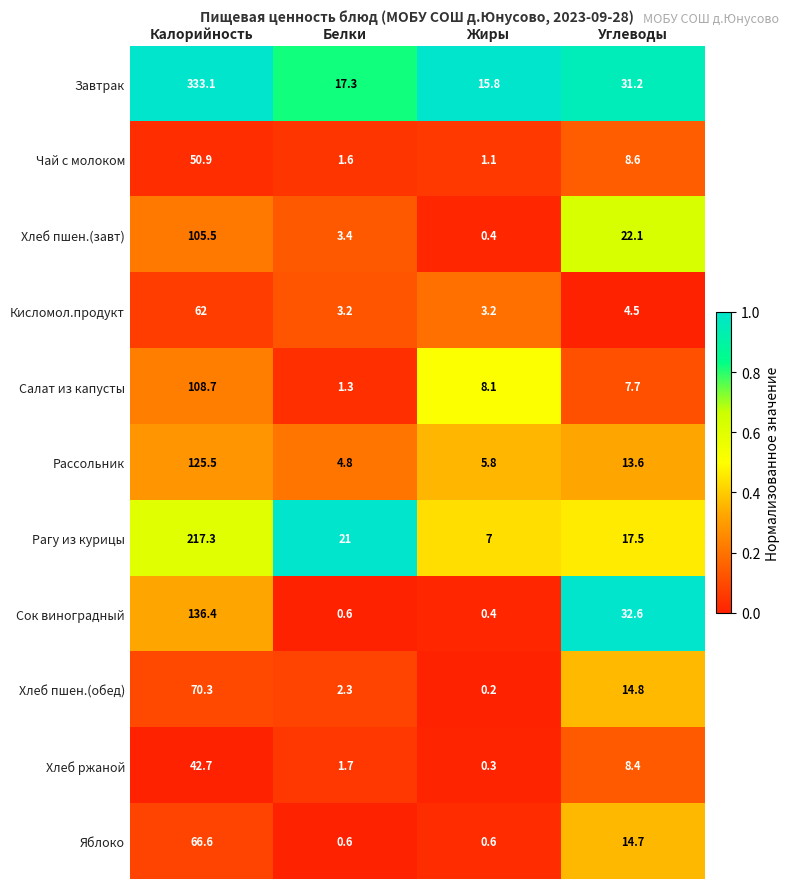

Where is Хлеб ржаной nearest to the value 21?

Углеводы